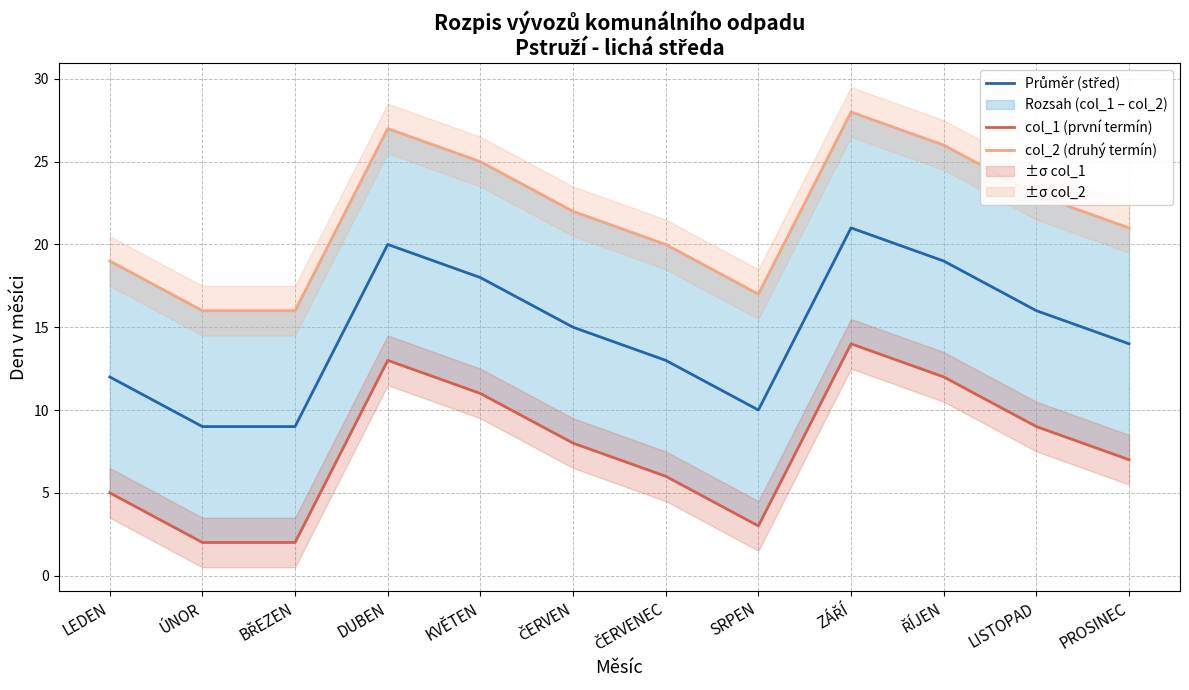

Which series has the widest spread of values?

Průměr (střed)